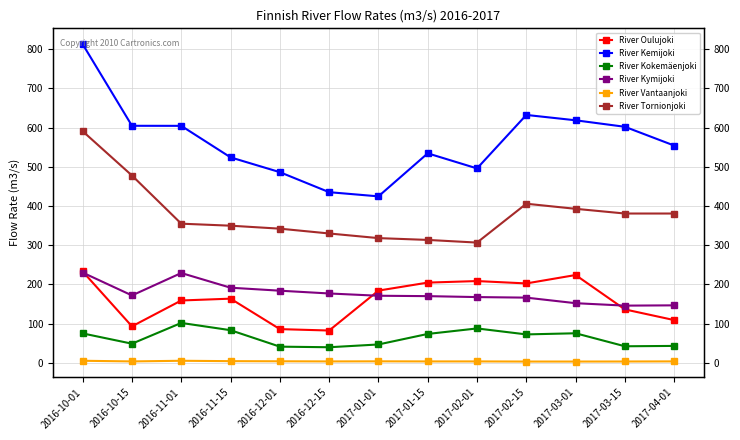

What is the greatest value displayed?

813.0